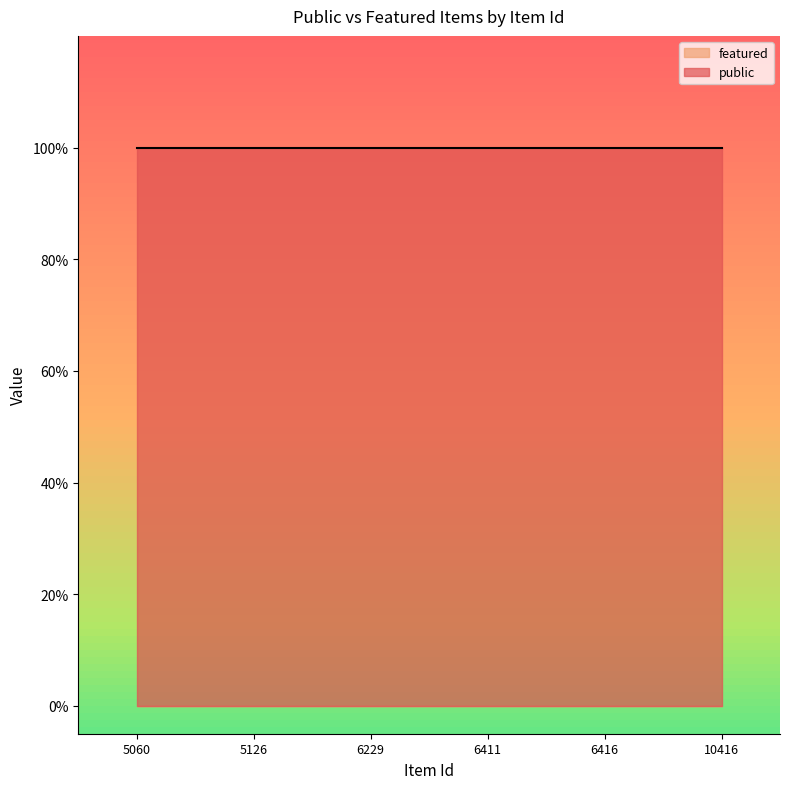

Reading right to left, list all the values displayed in this chart.

public: 1	1	1	1	1	1
featured: 0	0	0	0	0	0